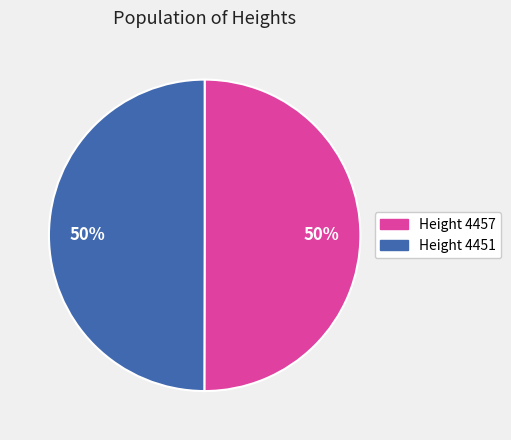

To the nearest percent, what is the average slice percentage?

50%